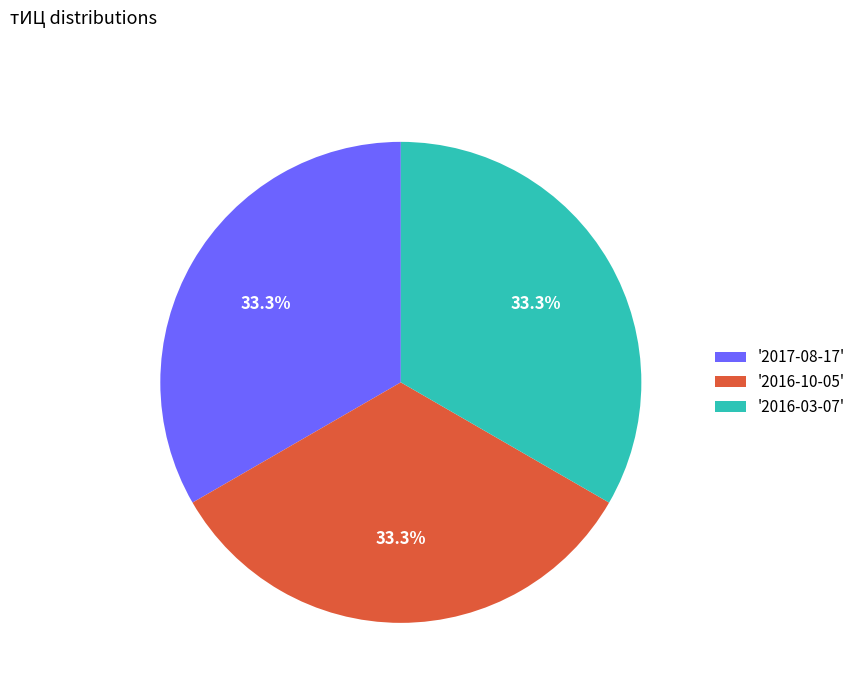

Is there a majority slice in this chart?

No